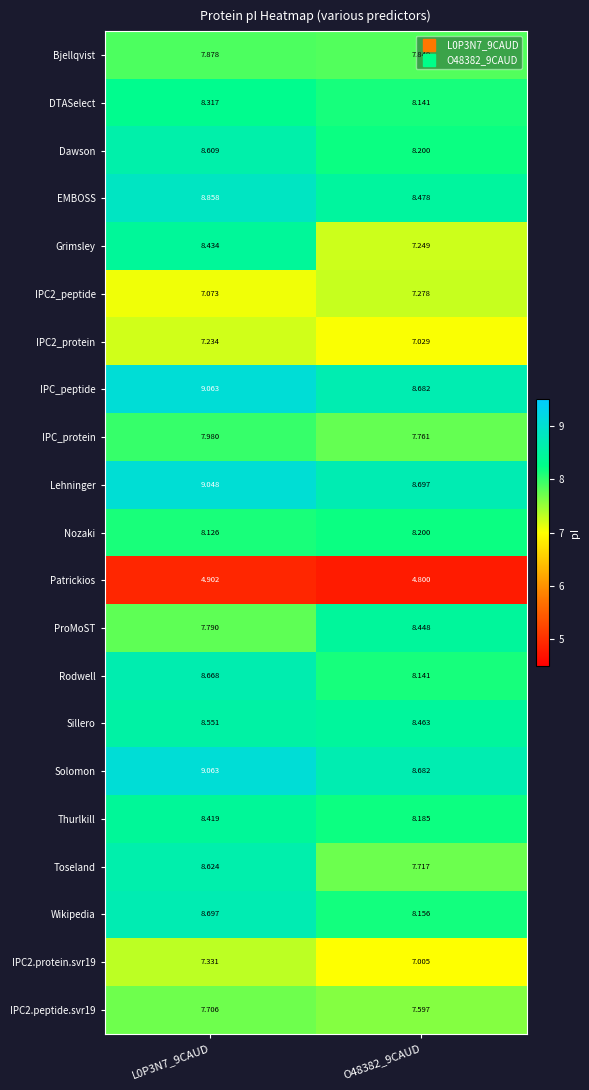

Count the number of data series in this chart.

21